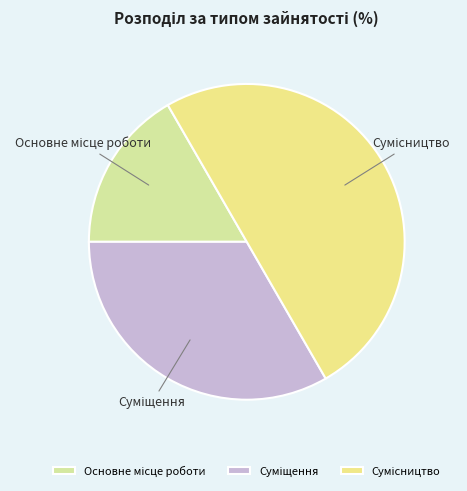

How many slices are in this pie chart?

3